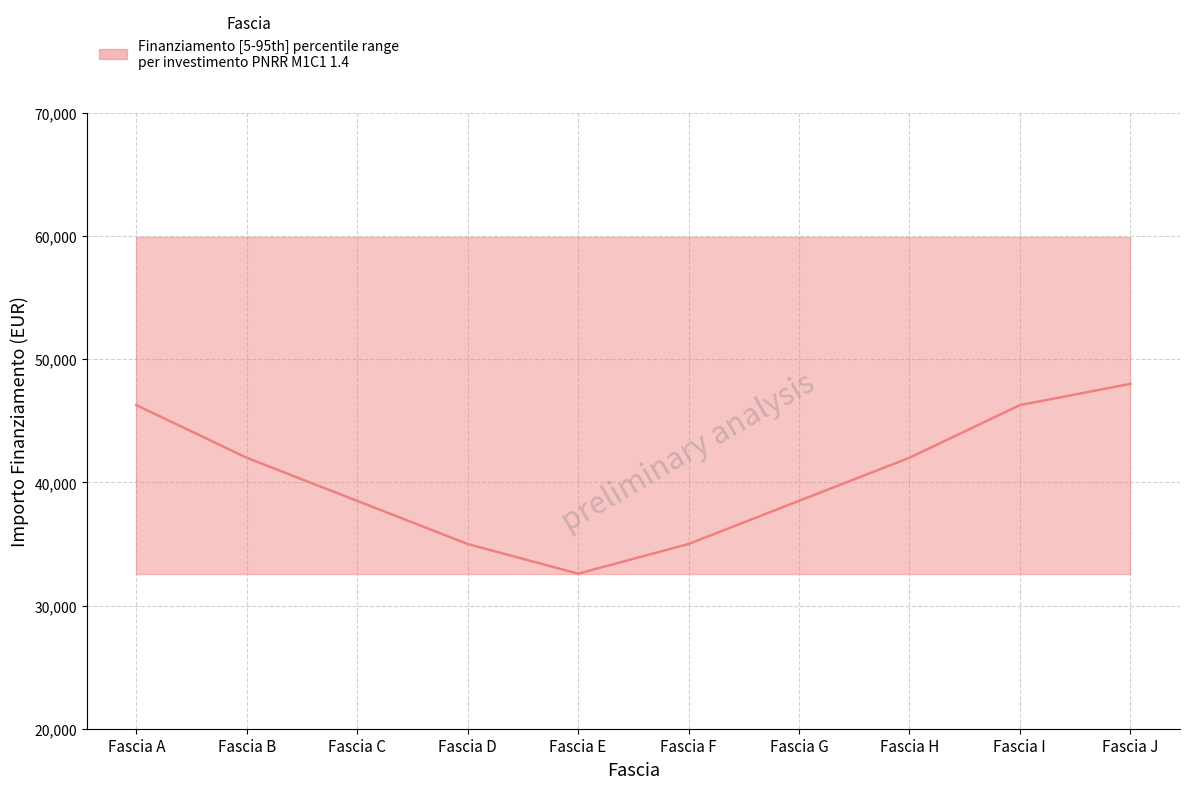

Between 1.4 and 1.4, which series saw the biggest shift?

upper